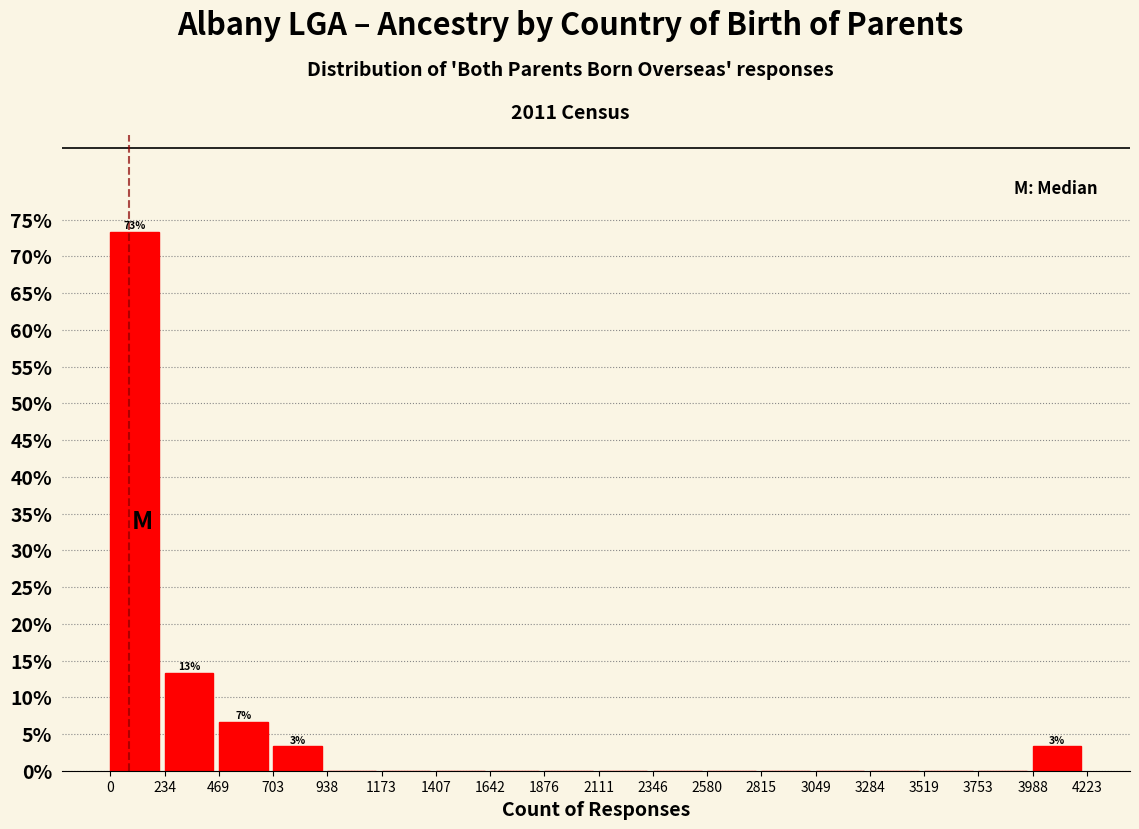

Over which range of the x-axis is the bar tallest?

0 to 234